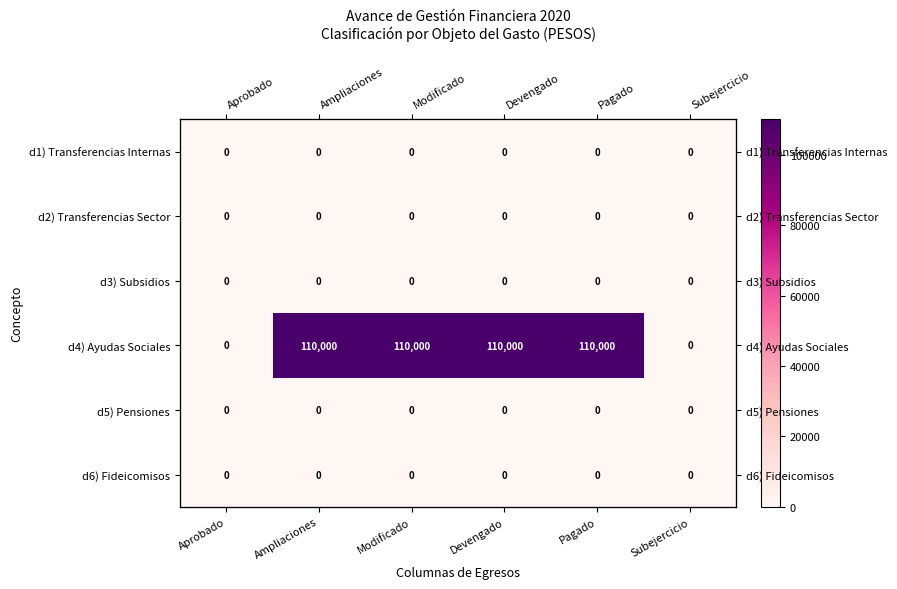

At how many categories does at least one series exceed 86618?

4